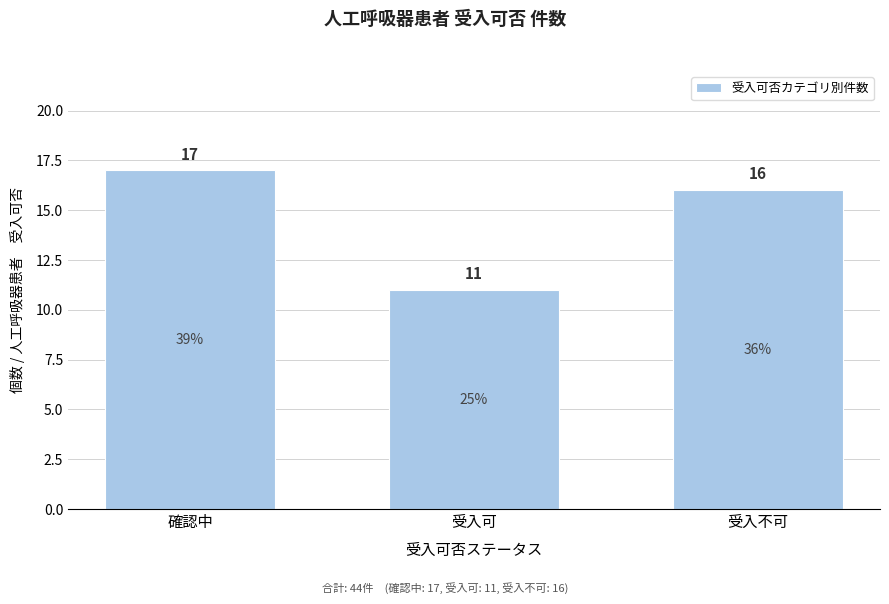

Reading right to left, what are all the values shown in this chart?

受入不可=16	受入可=11	確認中=17